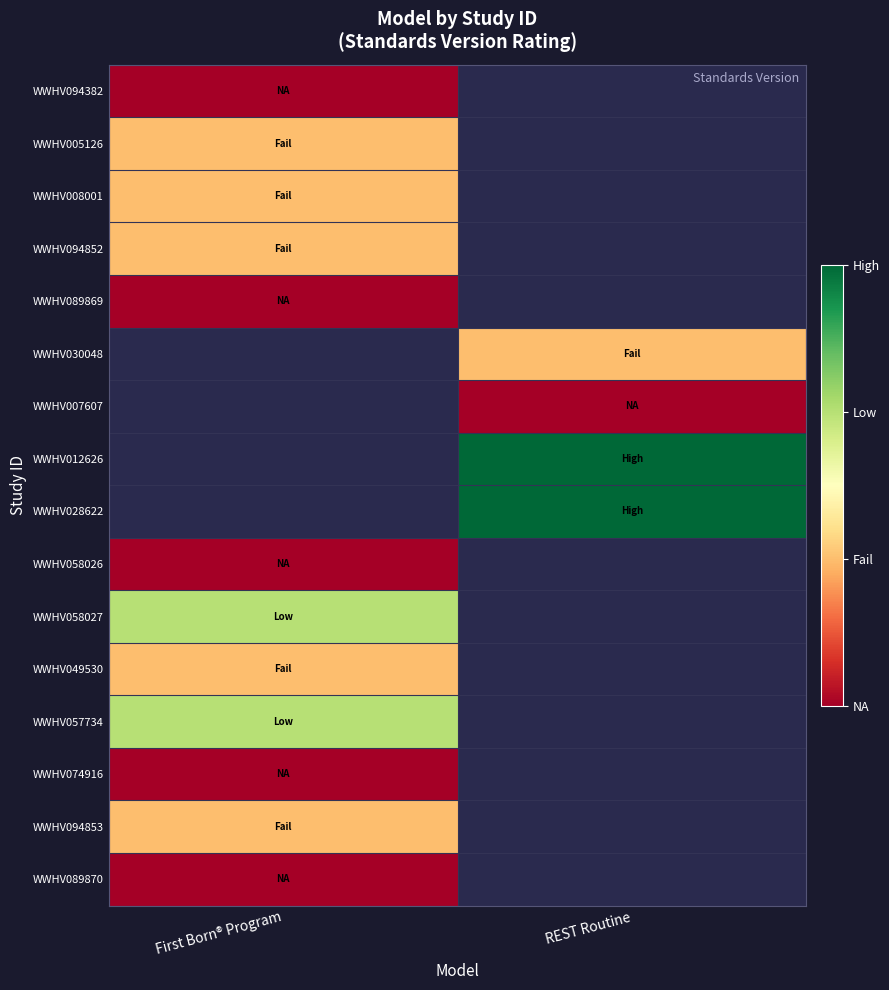

Reading left to right, list all the values displayed in this chart.

WWHV094382: First Born® Program=0	REST Routine=-1
WWHV005126: First Born® Program=1	REST Routine=-1
WWHV008001: First Born® Program=1	REST Routine=-1
WWHV094852: First Born® Program=1	REST Routine=-1
WWHV089869: First Born® Program=0	REST Routine=-1
WWHV030048: First Born® Program=-1	REST Routine=1
WWHV007607: First Born® Program=-1	REST Routine=0
WWHV012626: First Born® Program=-1	REST Routine=3
WWHV028622: First Born® Program=-1	REST Routine=3
WWHV058026: First Born® Program=0	REST Routine=-1
WWHV058027: First Born® Program=2	REST Routine=-1
WWHV049530: First Born® Program=1	REST Routine=-1
WWHV057734: First Born® Program=2	REST Routine=-1
WWHV074916: First Born® Program=0	REST Routine=-1
WWHV094853: First Born® Program=1	REST Routine=-1
WWHV089870: First Born® Program=0	REST Routine=-1